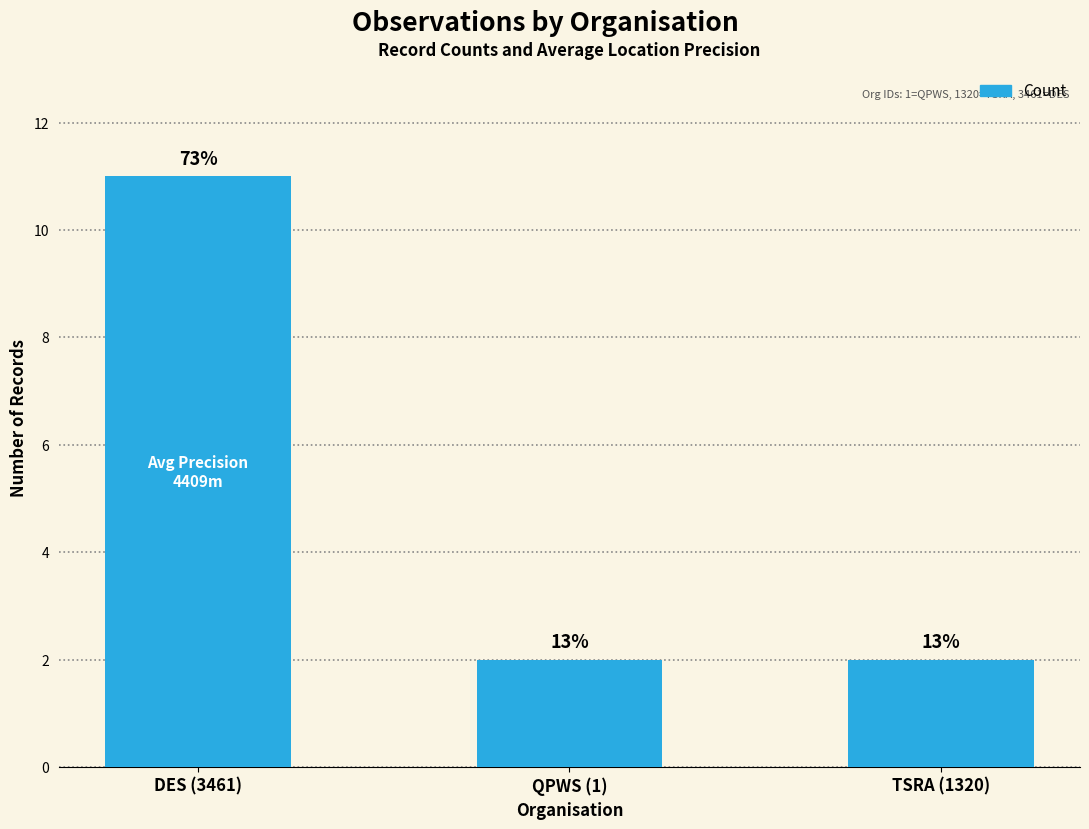

List the labels in order of value, largest first.

DES (3461), QPWS (1), TSRA (1320)